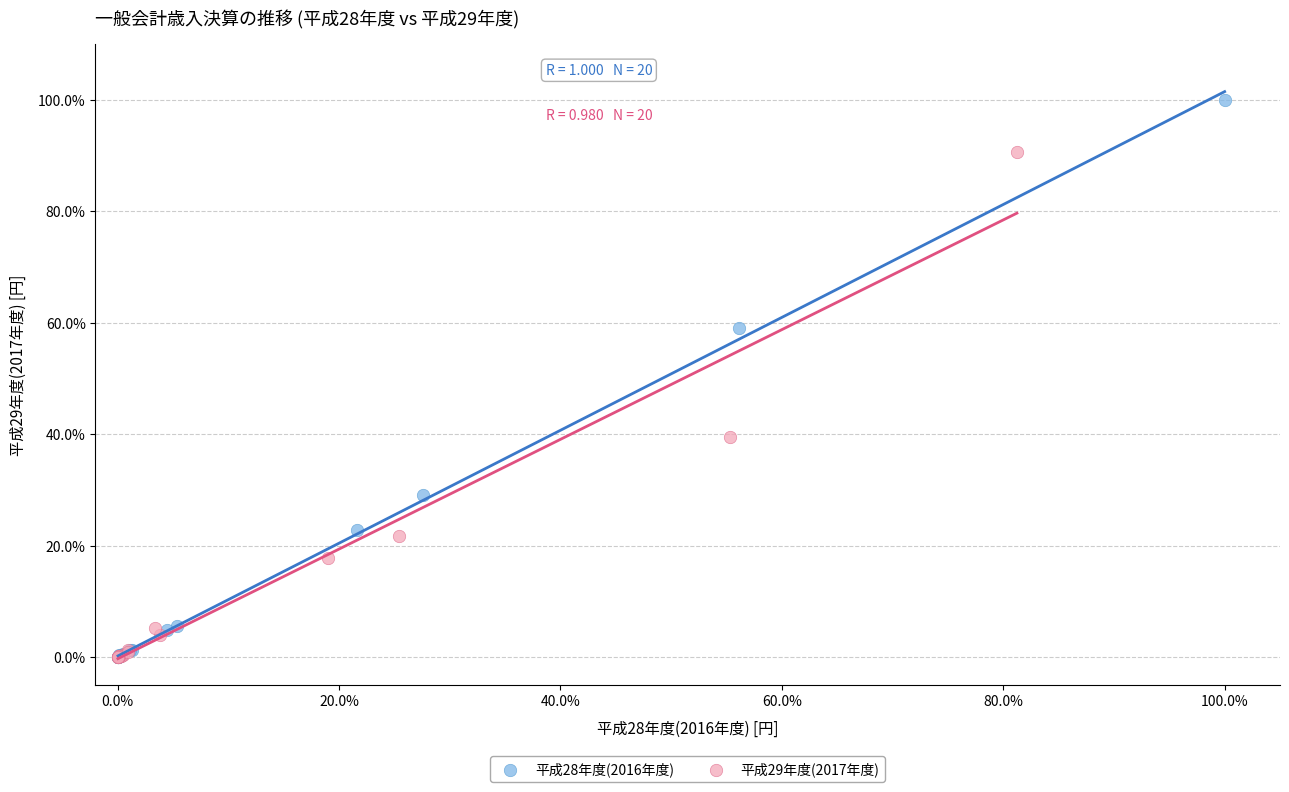

Which series reaches the maximum Y coordinate?

平成28年度(2016年度)